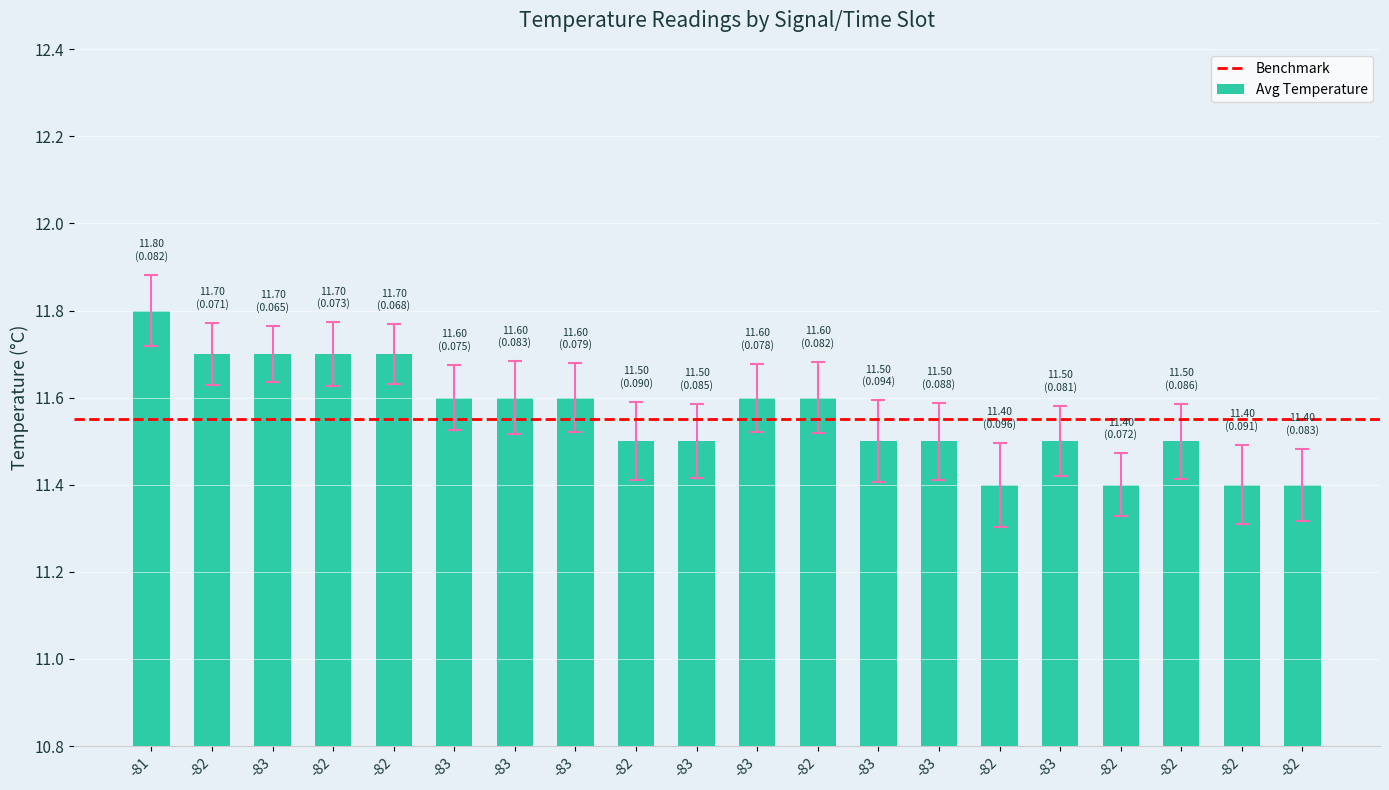

Which label corresponds to the largest value in the chart?

-81